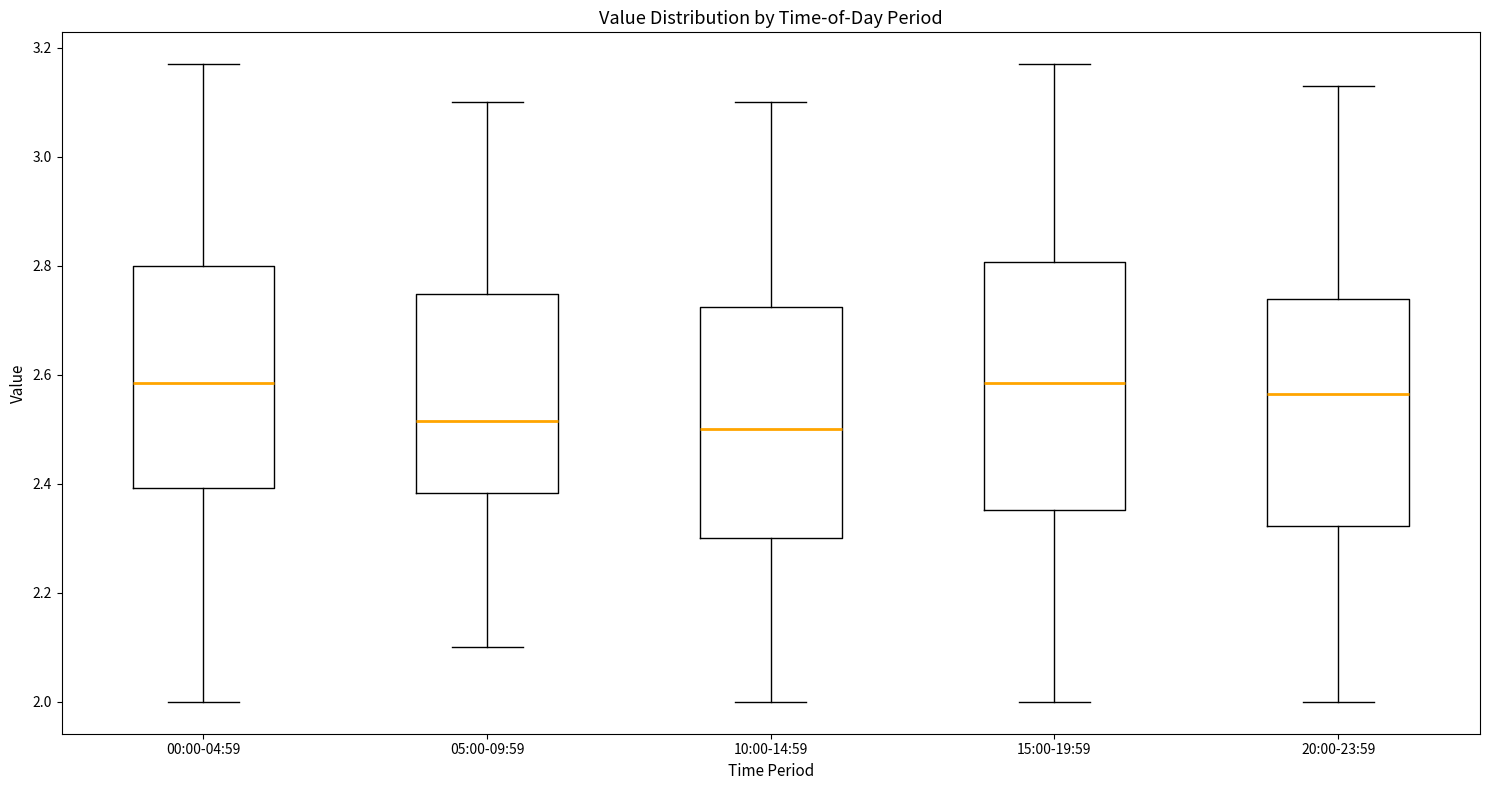

Which box is the tallest, from its lower edge to its upper edge?

15:00-19:59